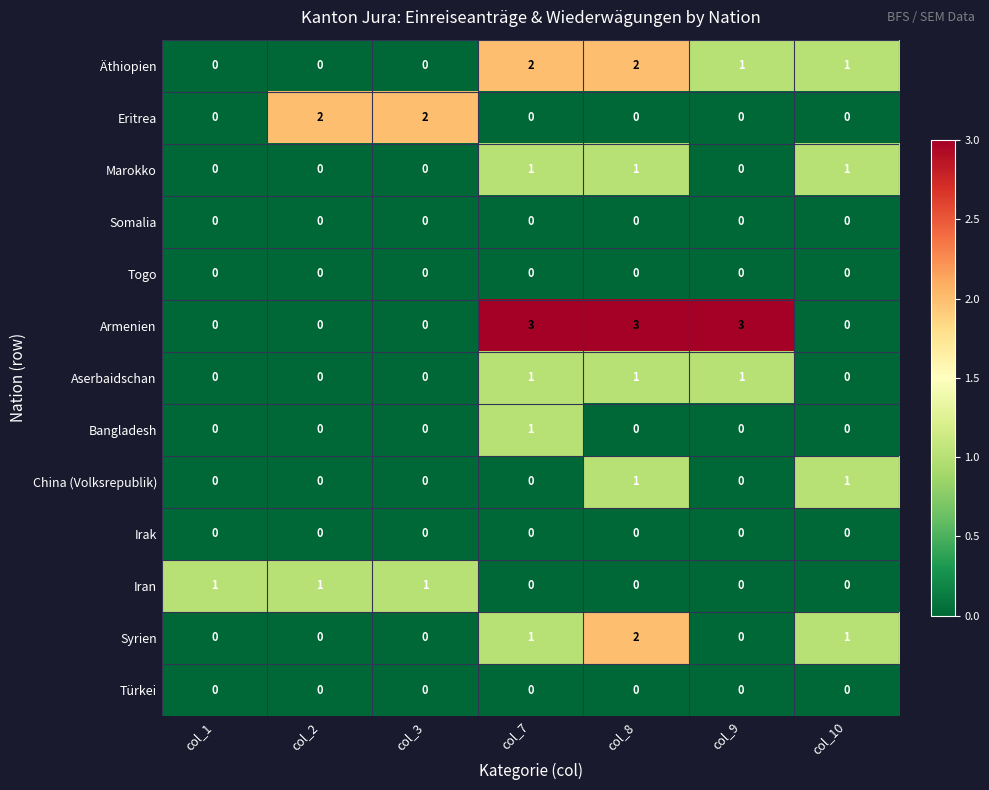

At which category is the sum across all series the highest?

col_8